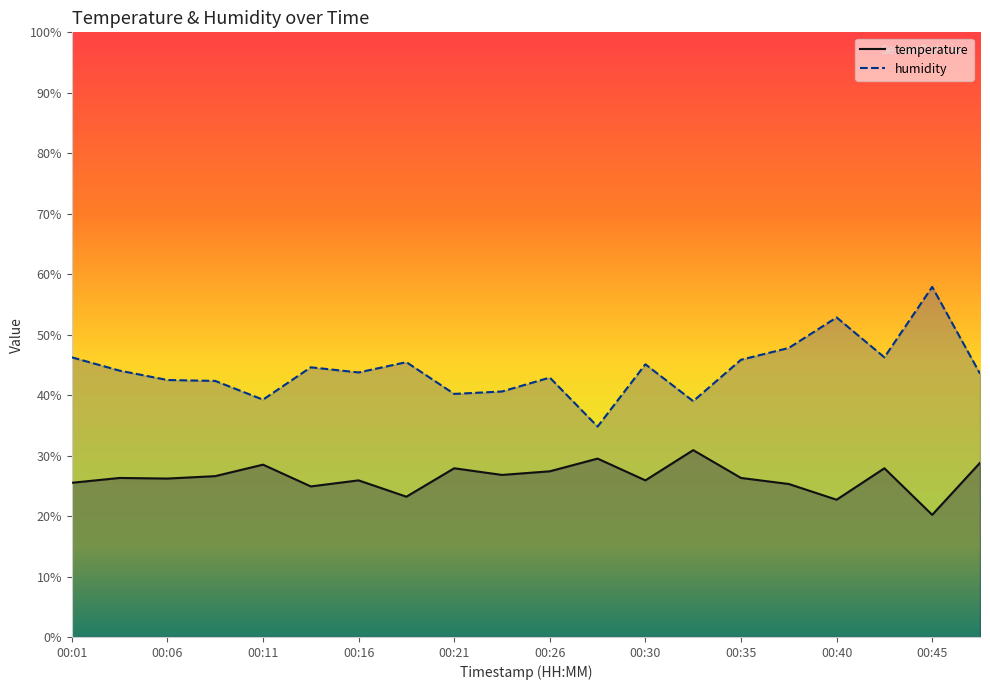

What is the value of the temperature point at the 14th from the left?

30.9